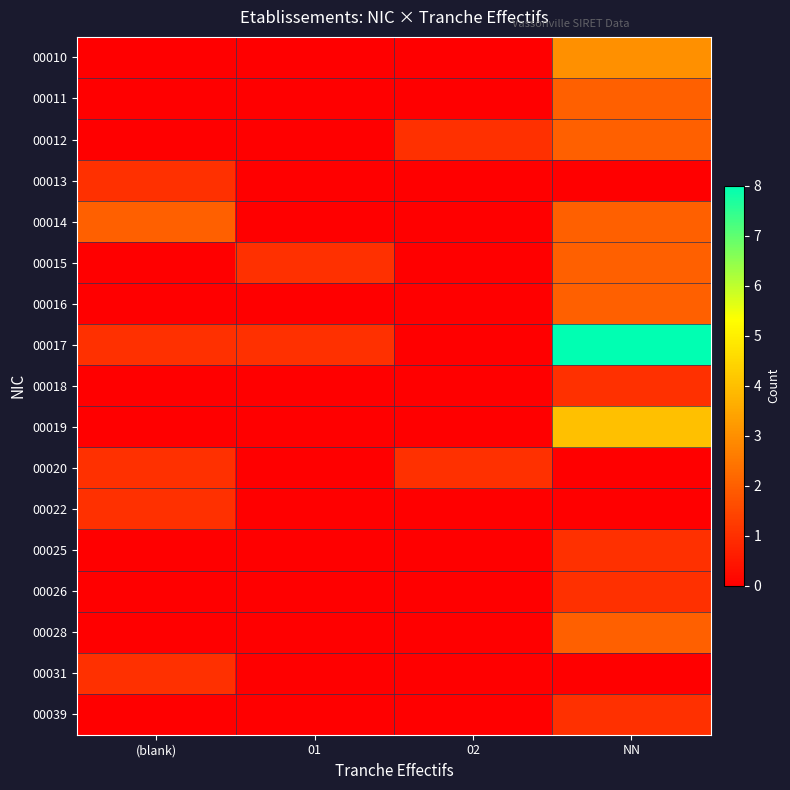

Which series has the largest range (max minus min)?

00017